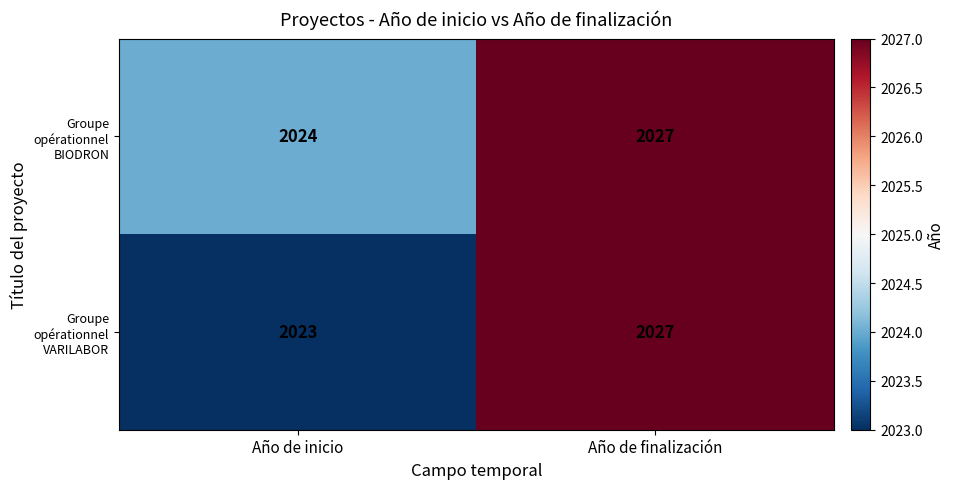

The value of Groupe opérationnel VARILABOR at Año de inicio is 2023. True or false?

True